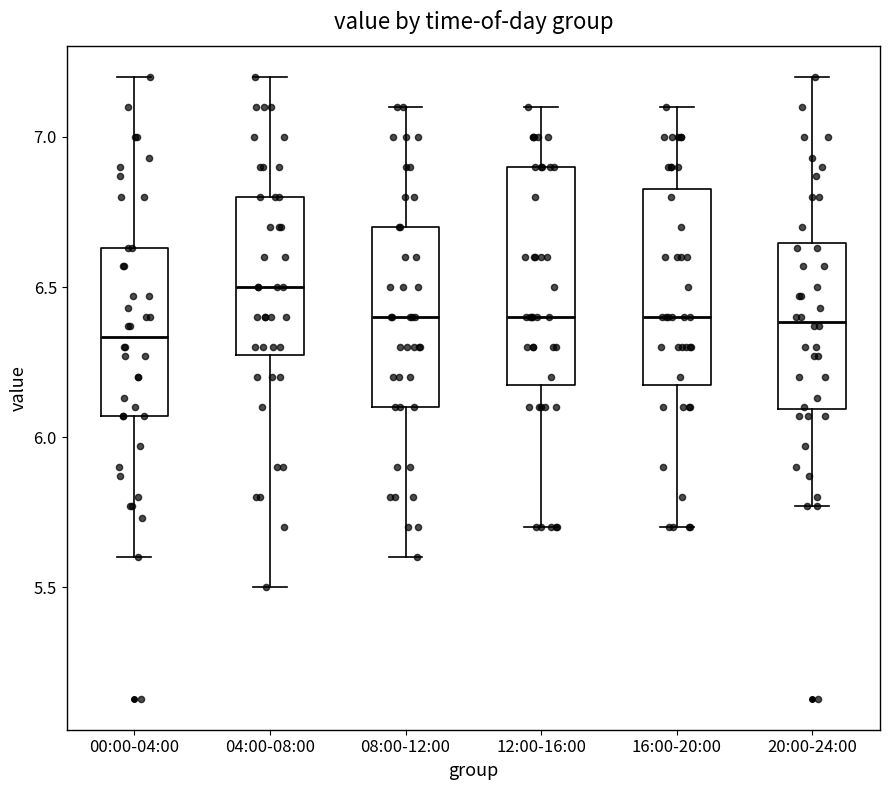

Reading left to right, transcribe this box plot: for each box, give where its median line is, the range the box spans, and where its two whiskers end, as read against the y-axis. The values are not printed on the chart, so give them approximately, as read against the axis.

00:00-04:00: median 6.35, box 6.05 to 6.65, whiskers 5.60 to 7.20
04:00-08:00: median 6.50, box 6.30 to 6.80, whiskers 5.50 to 7.20
08:00-12:00: median 6.40, box 6.10 to 6.70, whiskers 5.60 to 7.10
12:00-16:00: median 6.40, box 6.20 to 6.90, whiskers 5.70 to 7.10
16:00-20:00: median 6.40, box 6.20 to 6.85, whiskers 5.70 to 7.10
20:00-24:00: median 6.40, box 6.10 to 6.65, whiskers 5.75 to 7.20